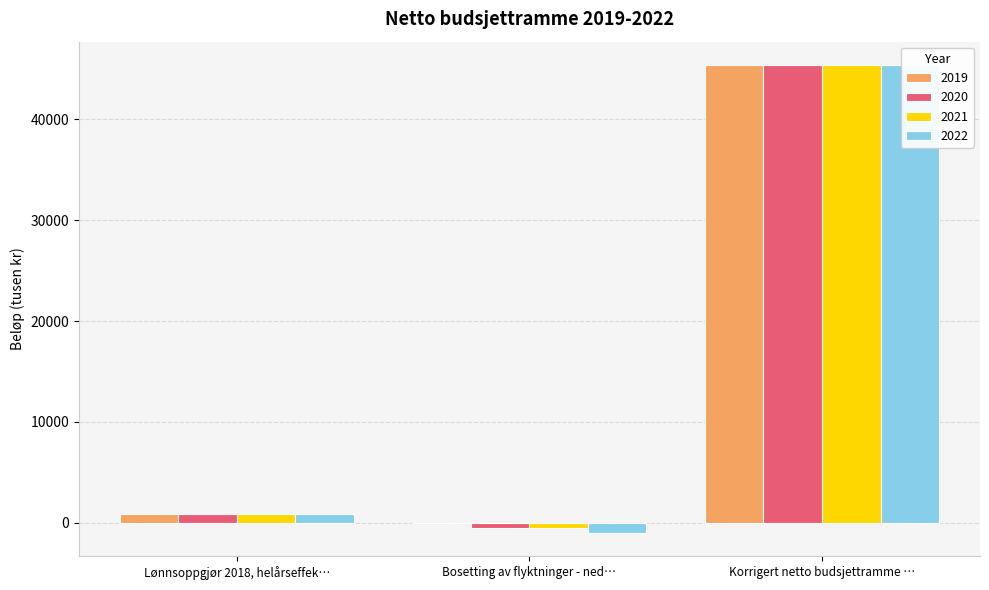

At which label does 2021 first exceed 900?

Korrigert netto budsjettramme …